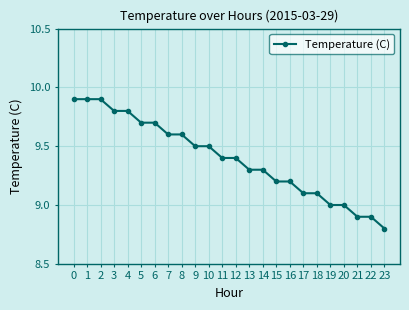

The value at 18 is 9.1. True or false?

True